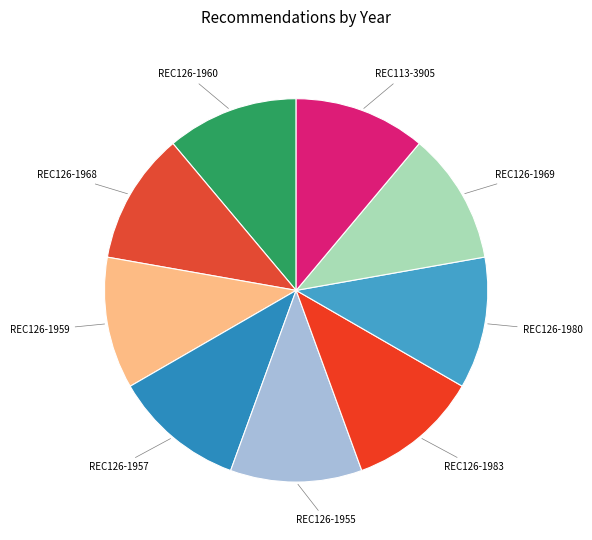

Is there any slice that represents more than half of the pie?

No